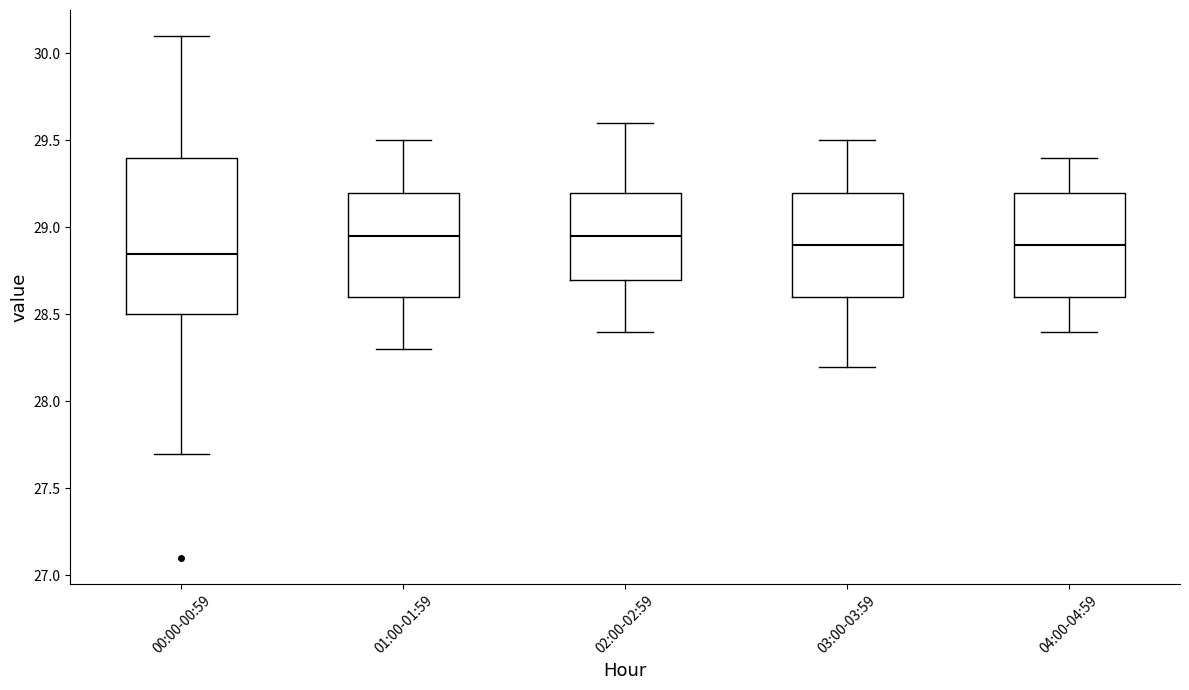

Where is the lower edge of the box for 00:00-00:59 on the y-axis? The values are not printed on the chart, so give them approximately, as read against the axis.

28.50